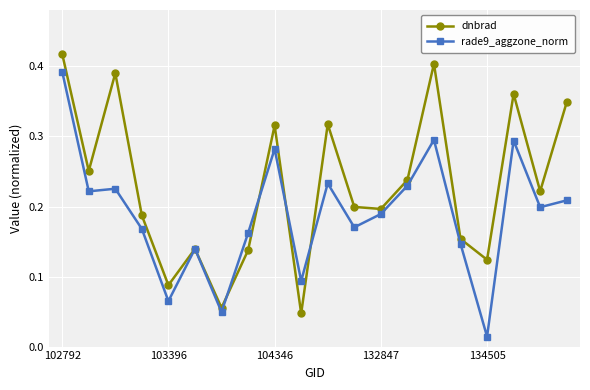

At how many categories does at least one series exceed 0?

20